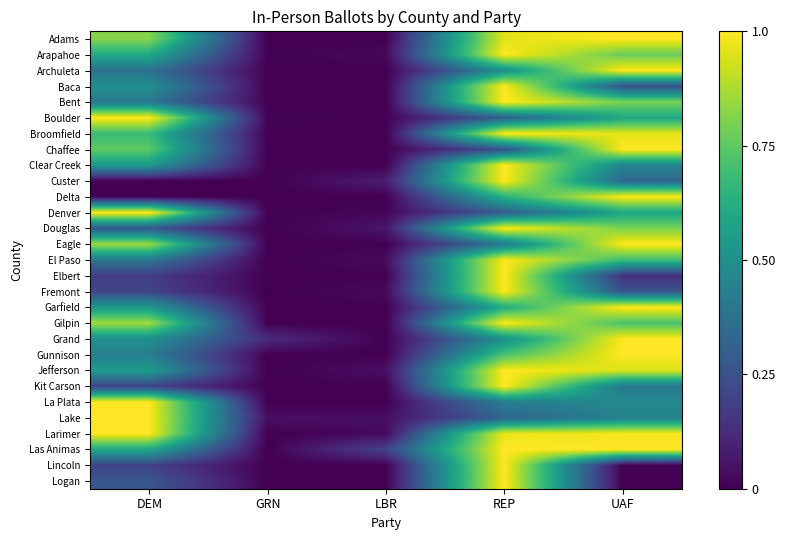

At how many categories does at least one series exceed 0?

5